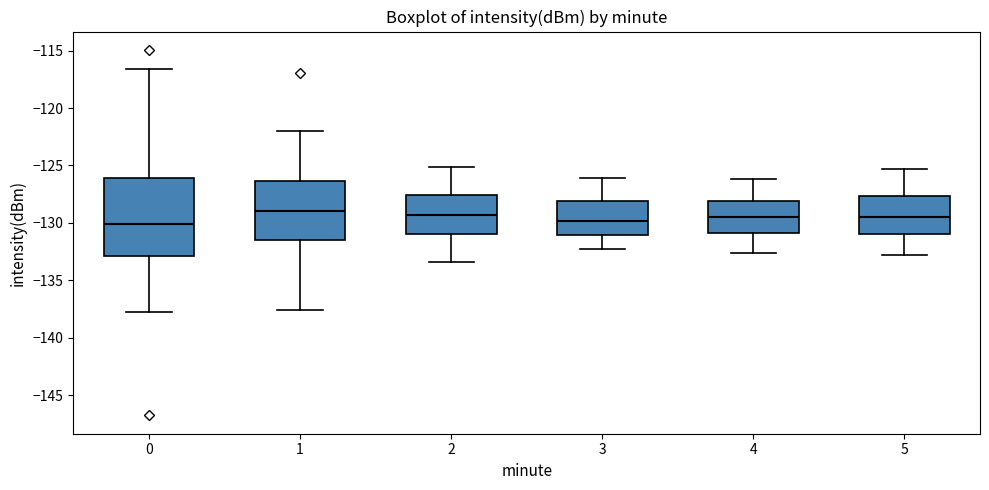

Where does the upper whisker of the box at x = 3 end on the y-axis? The values are not printed on the chart, so give them approximately, as read against the axis.

-126.0